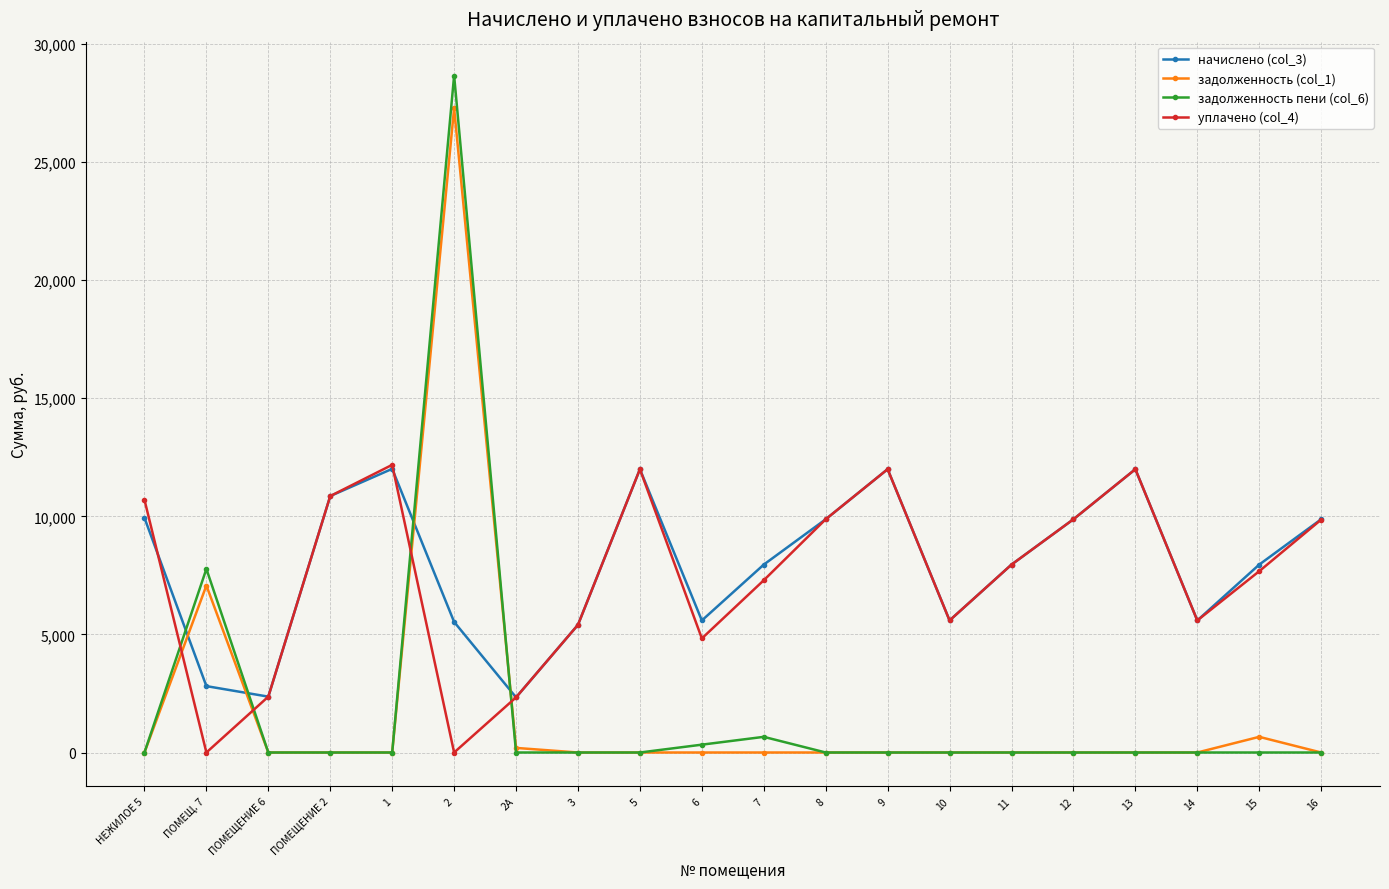

What is the highest value of the задолженность (col_1) series?

27284.4